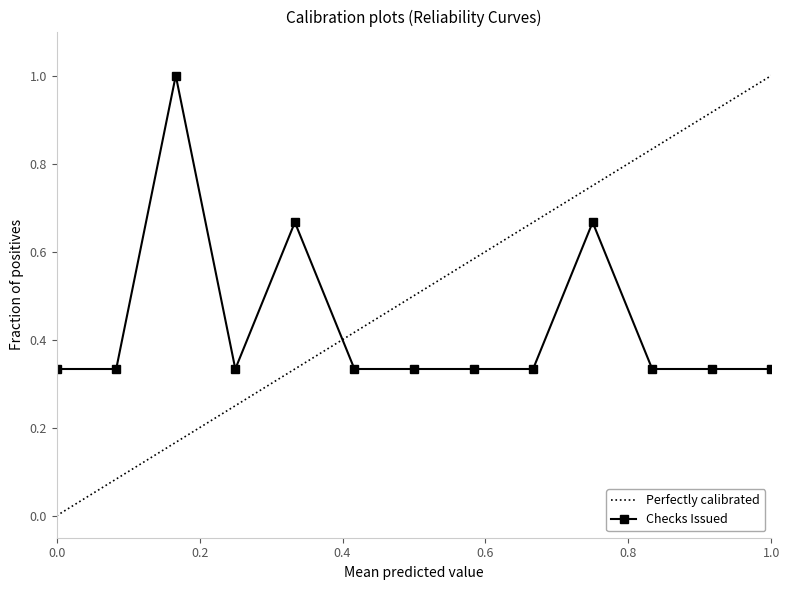

Which series has the widest spread of values?

Perfectly calibrated